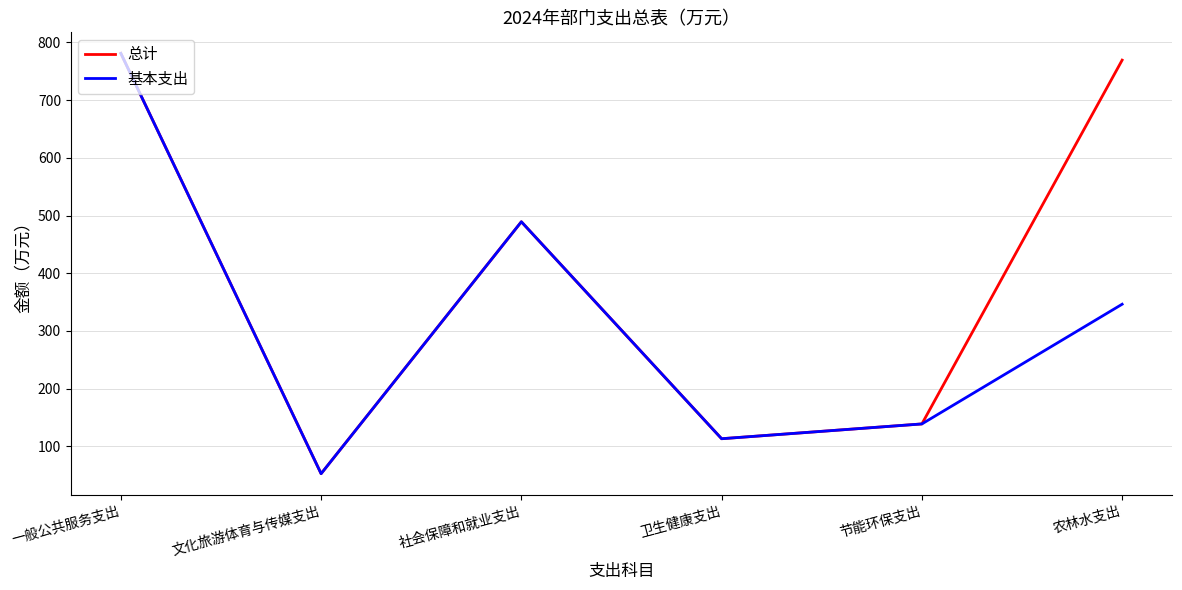

Which series changed the most between 一般公共服务支出 and 农林水支出?

基本支出